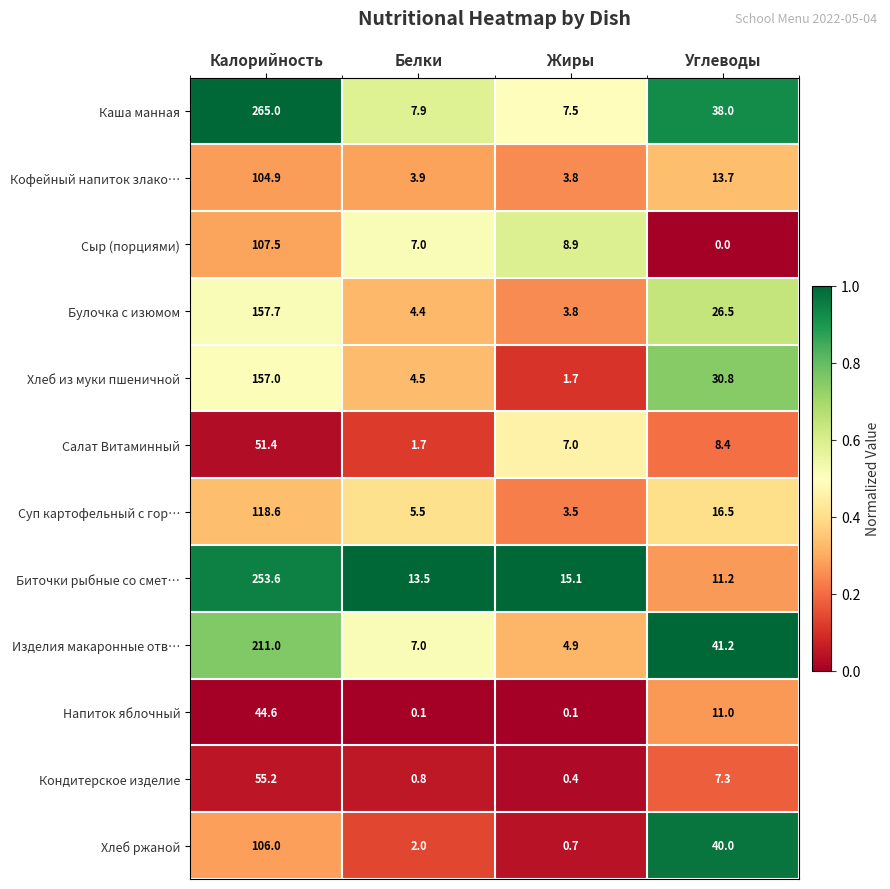

Count the number of categories in the chart.

4